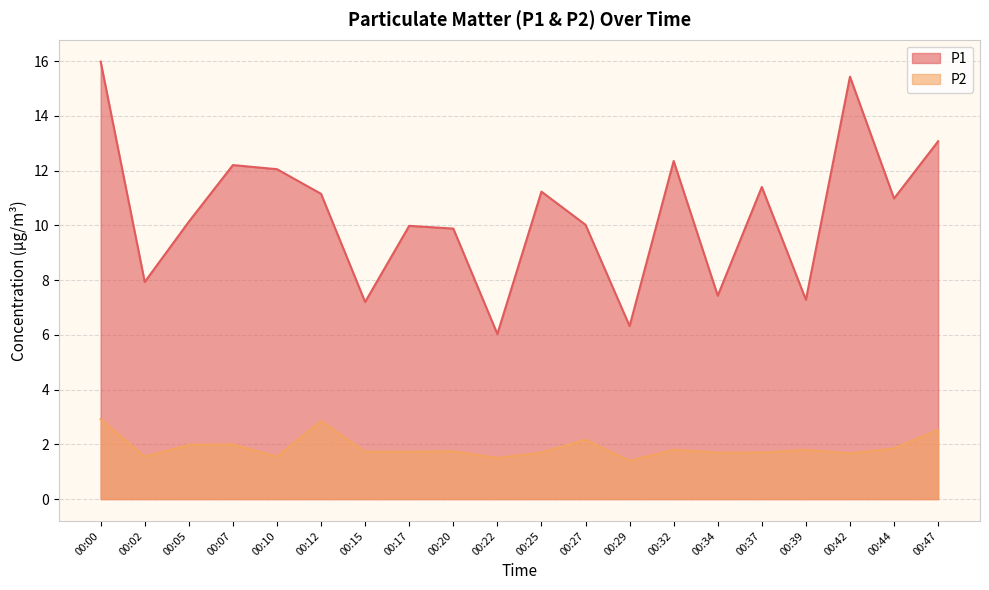

How many lines are shown in the chart?

2